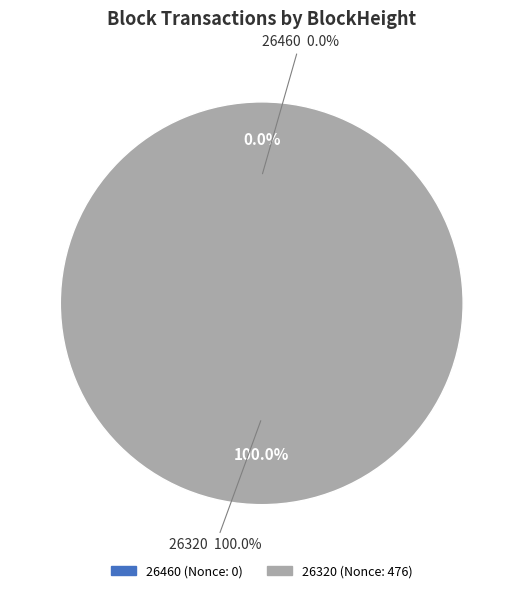

What is the largest slice in the pie chart?

26320